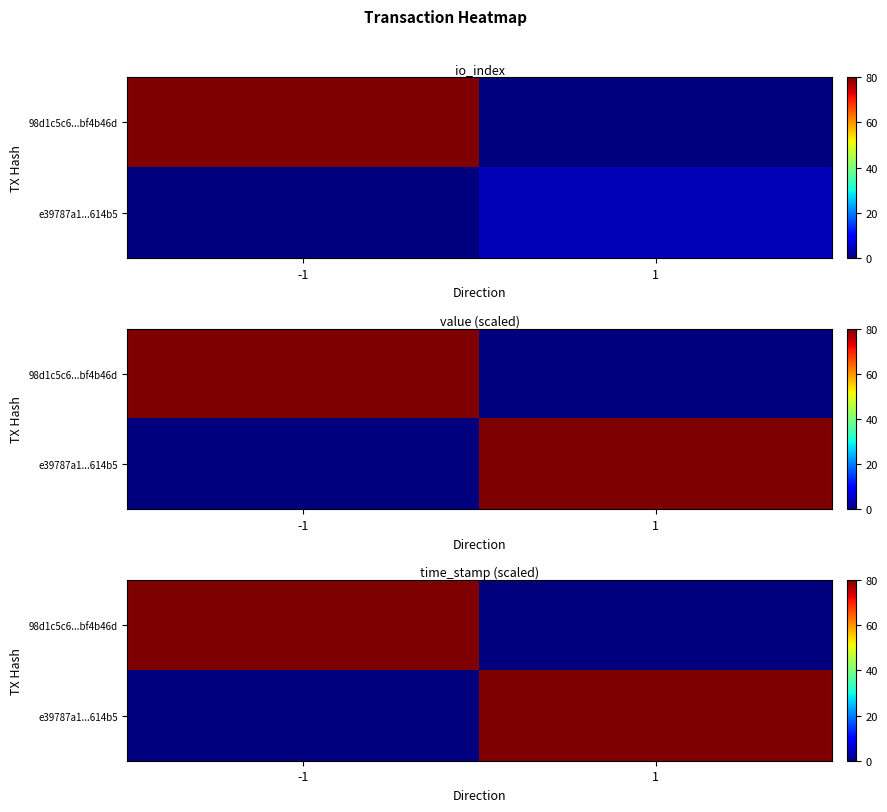

Which category has the lowest value across all series?

1